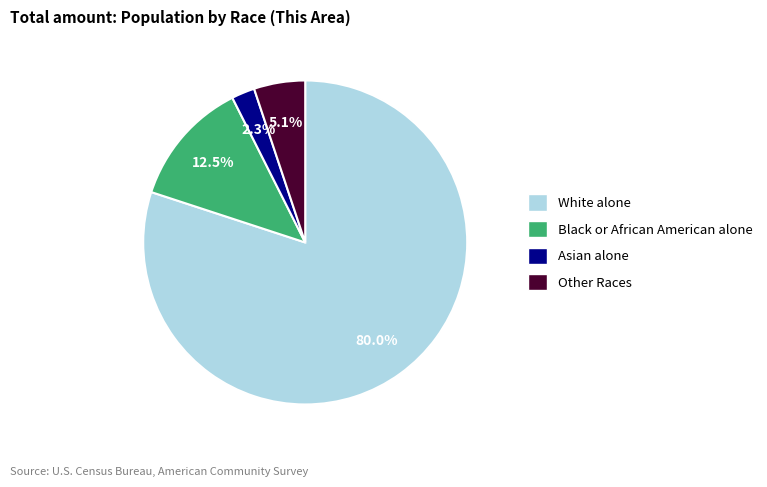

Rank the categories by value from lowest to highest.

Asian alone, Other Races, Black or African American alone, White alone